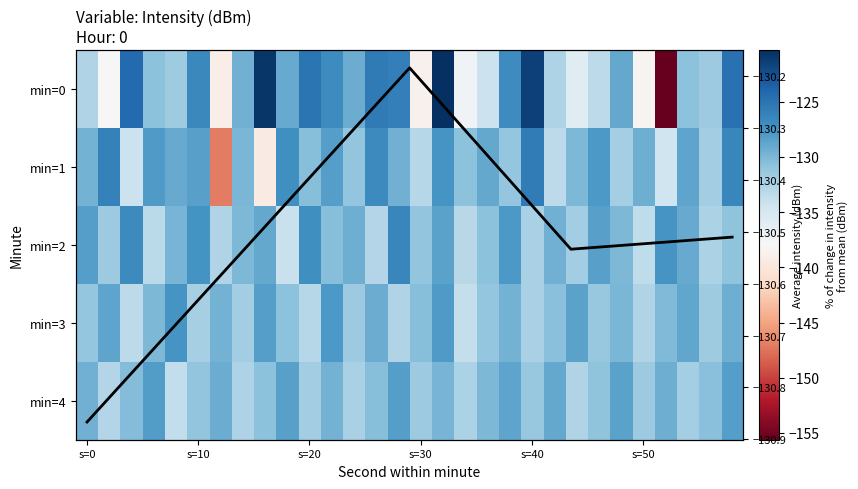

What is the greatest value displayed?

-120.3